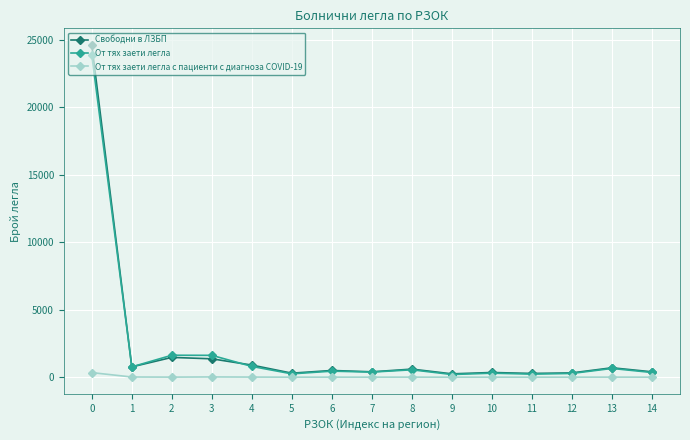

How many values in the От тях заети легла с пациенти с диагноза COVID-19 series are below 5?

7